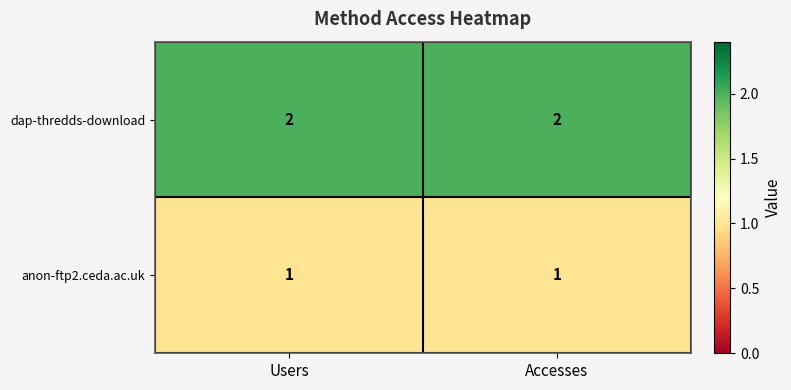

The anon-ftp2.ceda.ac.uk series shows 0 at Users. True or false?

False